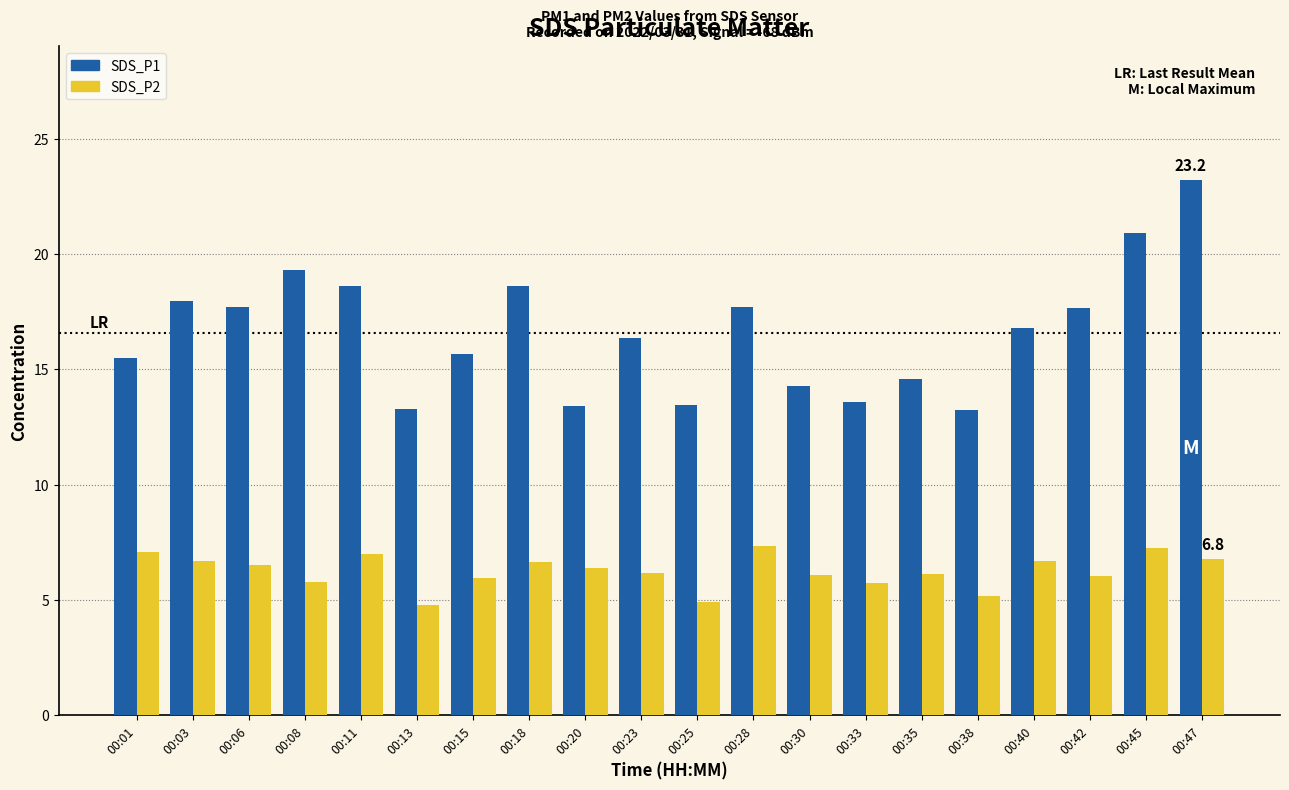

What is the approximate value of SDS_P2 at 00:06?

6.5